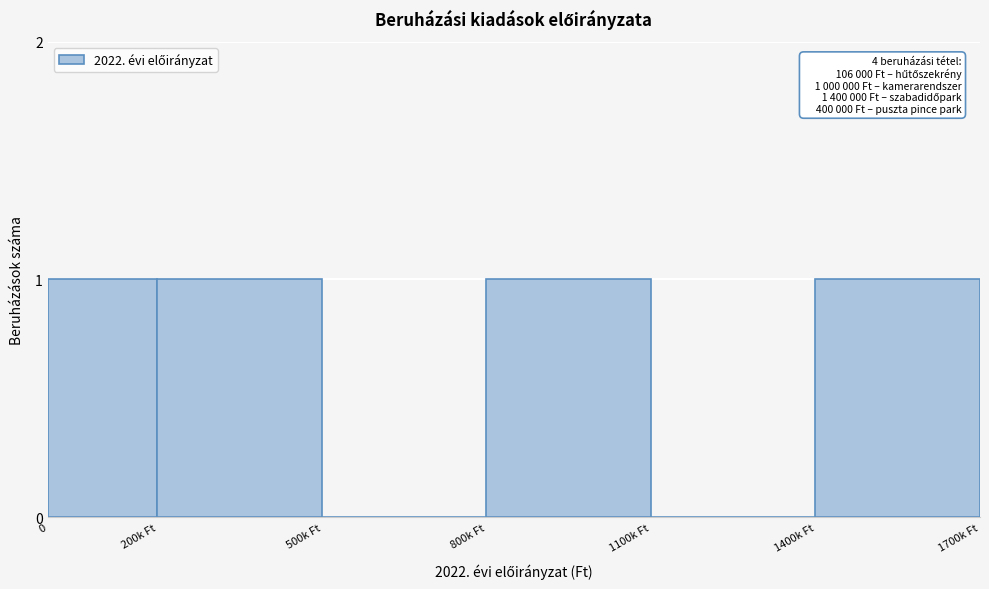

Reading left to right, what are all the values shown in this chart?

0=1	200k Ft=1	500k Ft=0	800k Ft=1	1100k Ft=0	1400k Ft=1